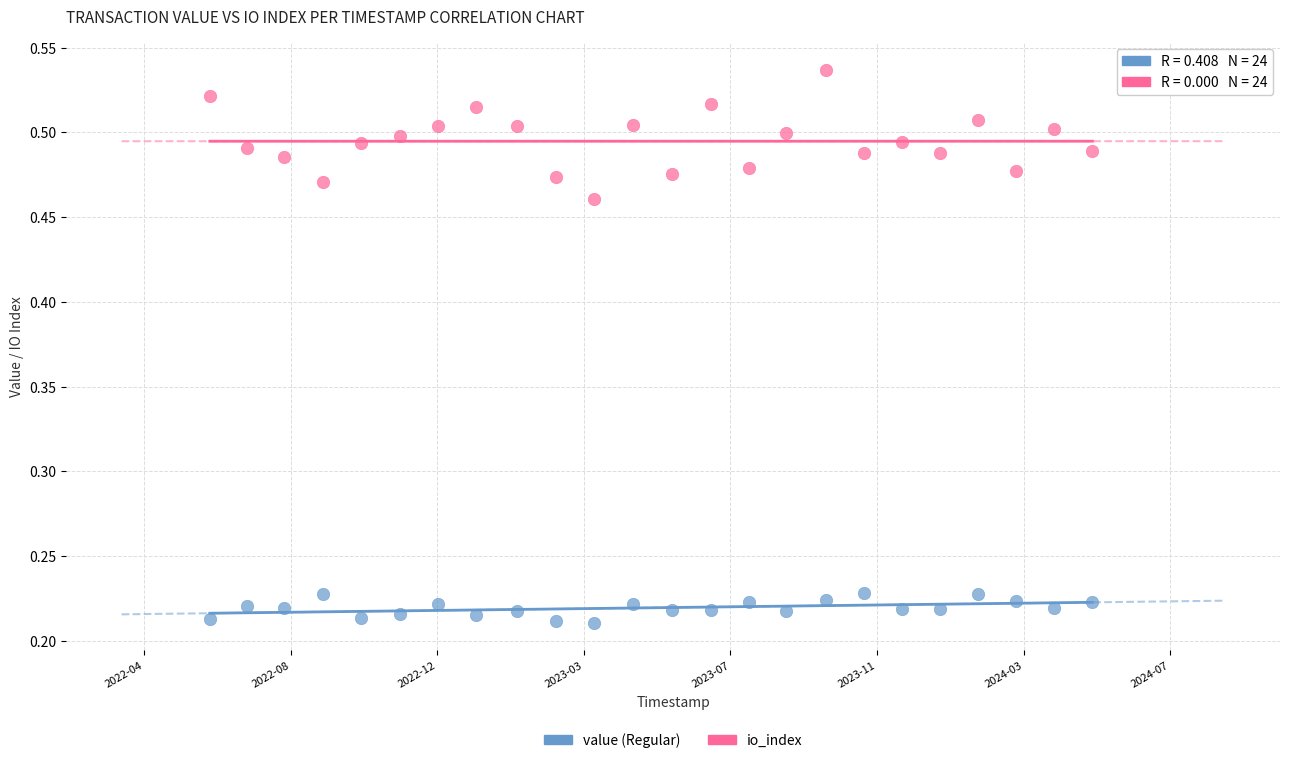

Which series reaches the maximum Y coordinate?

io_index